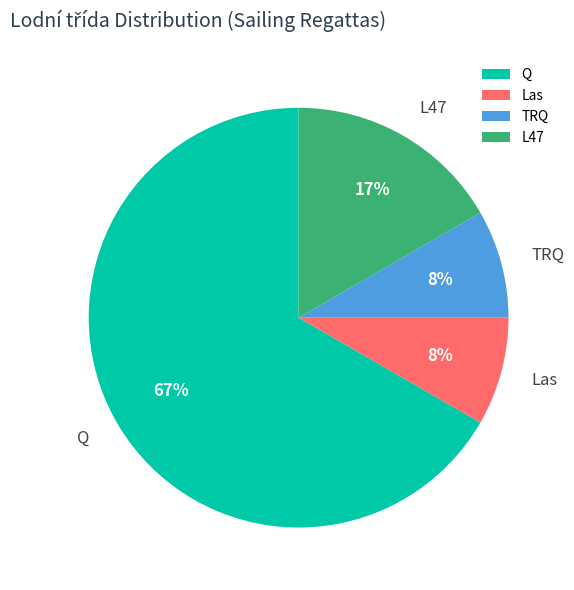

How many segments does this pie chart have?

4